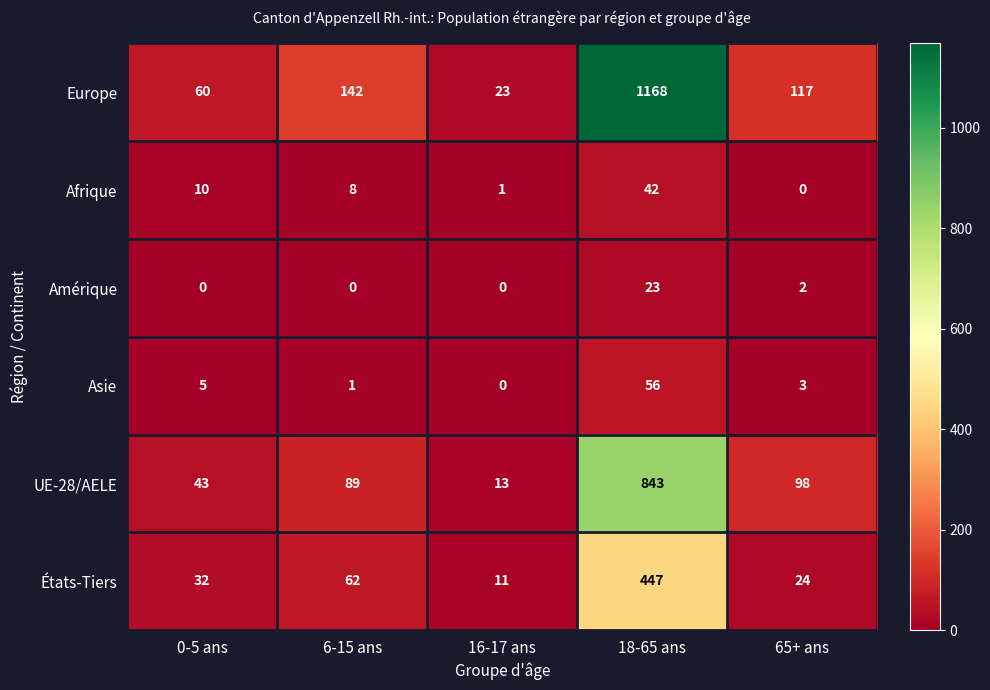

Is it true that États-Tiers equals 62 at 6-15 ans?

True